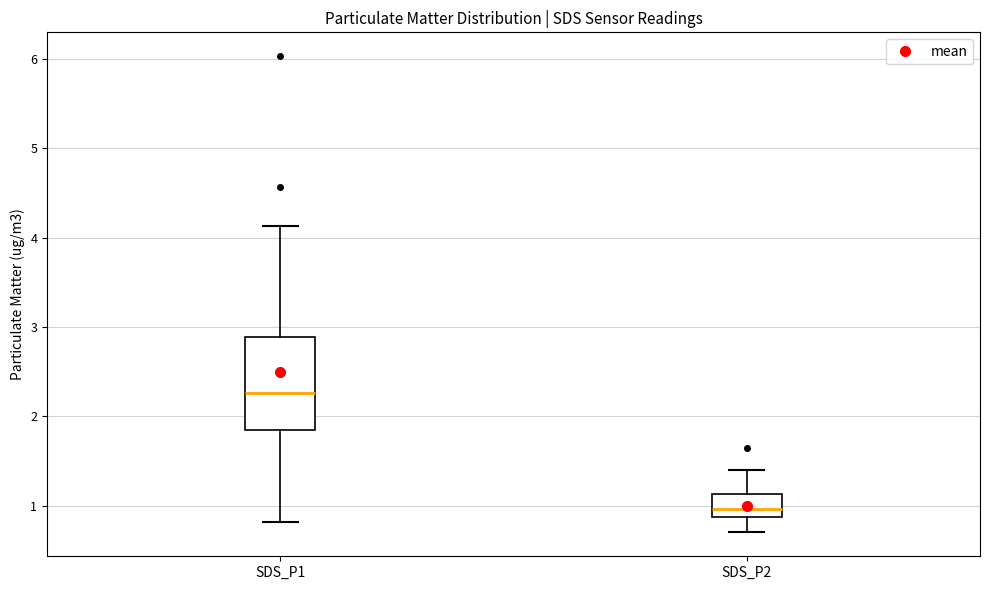

Which box is the tallest, from its lower edge to its upper edge?

SDS_P1